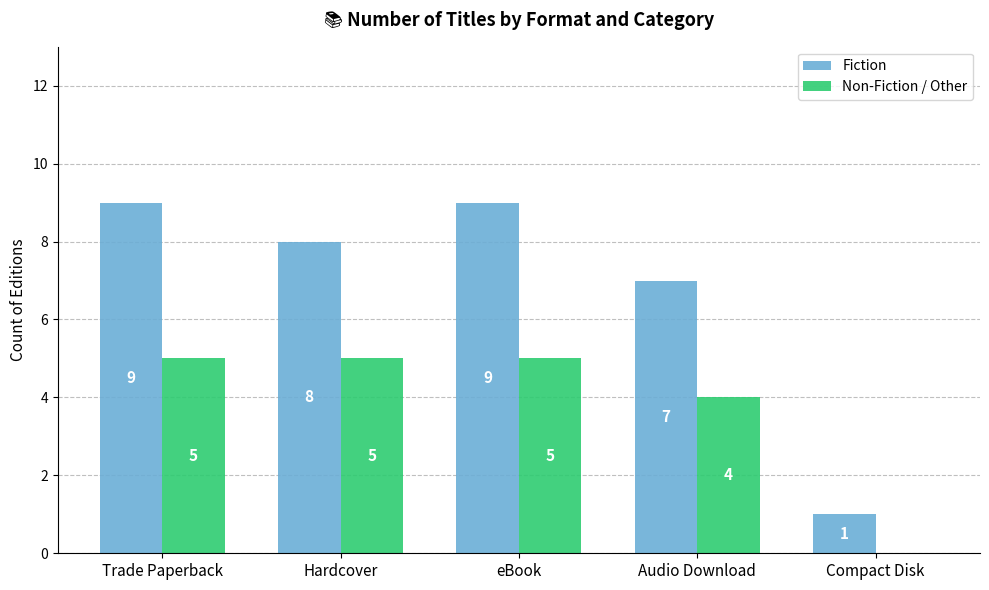

Reading left to right, what are all the values shown in this chart?

Fiction: Trade Paperback=9	Hardcover=8	eBook=9	Audio Download=7	Compact Disk=1
Non-Fiction / Other: Trade Paperback=5	Hardcover=5	eBook=5	Audio Download=4	Compact Disk=0